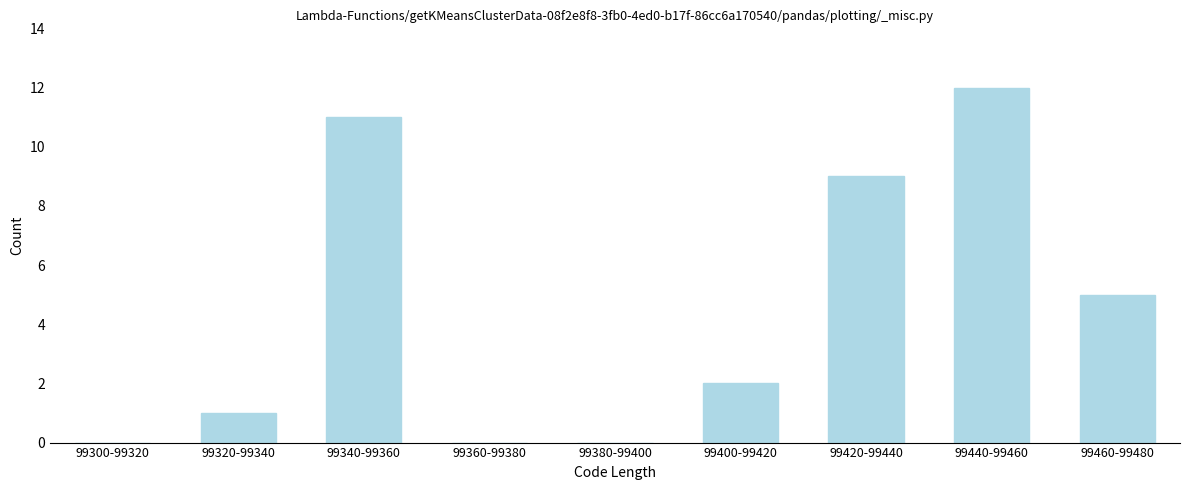

Reading right to left, transcribe all the data shown in this chart.

99460-99480=5	99440-99460=12	99420-99440=9	99400-99420=2	99380-99400=0	99360-99380=0	99340-99360=11	99320-99340=1	99300-99320=0